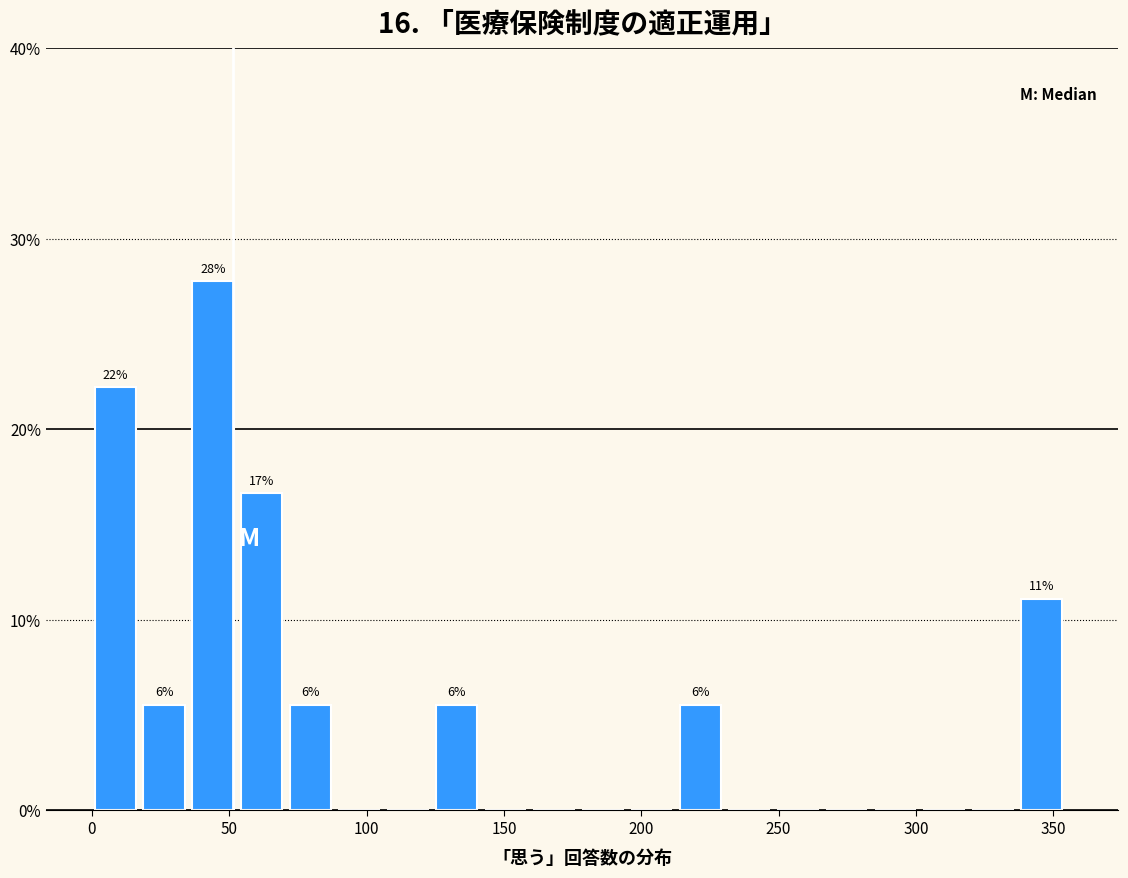

Around what value on the x-axis is the tallest bar? Give the approximate position of its centre, as read against the axis.

45